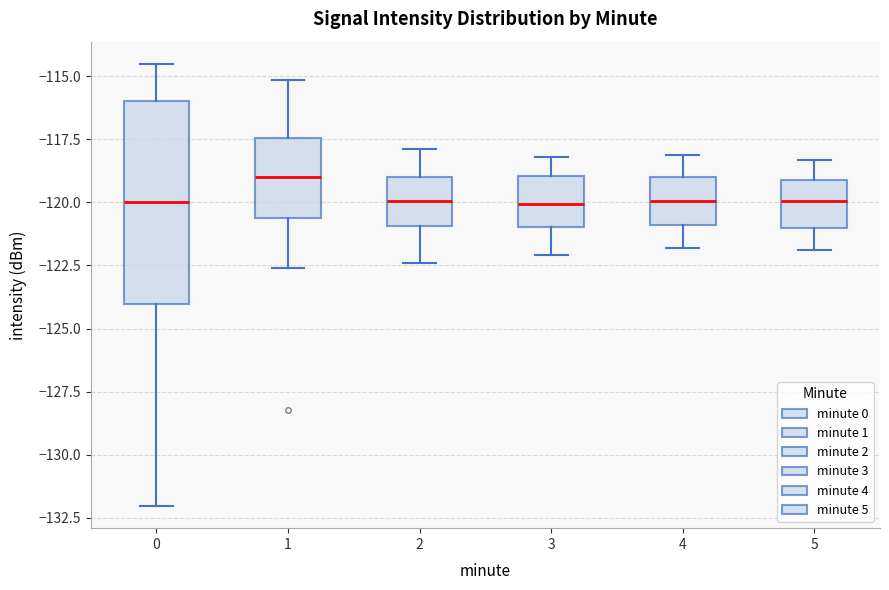

Reading left to right, transcribe this box plot: for each box, give where its median line is, the range the box spans, and where its two whiskers end, as read against the y-axis. The values are not printed on the chart, so give them approximately, as read against the axis.

0: median -120.0, box -124.0 to -116.0, whiskers -132.0 to -114.5
1: median -119.0, box -120.5 to -117.5, whiskers -122.5 to -115.0
2: median -120.0, box -121.0 to -119.0, whiskers -122.5 to -118.0
3: median -120.0, box -121.0 to -119.0, whiskers -122.0 to -118.0
4: median -120.0, box -121.0 to -119.0, whiskers -122.0 to -118.0
5: median -120.0, box -121.0 to -119.0, whiskers -122.0 to -118.5